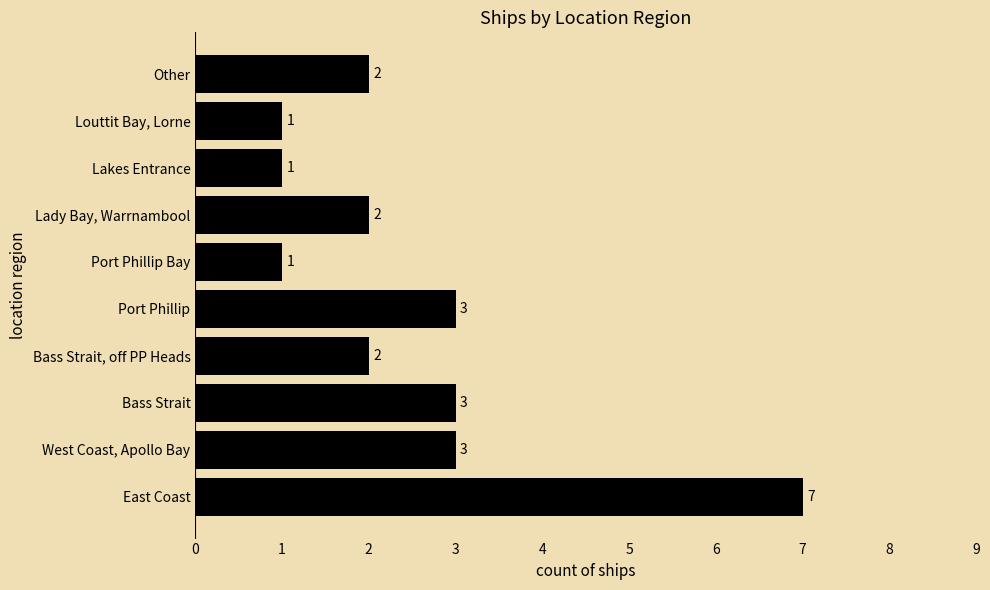

What is the difference between the maximum and minimum values?

6